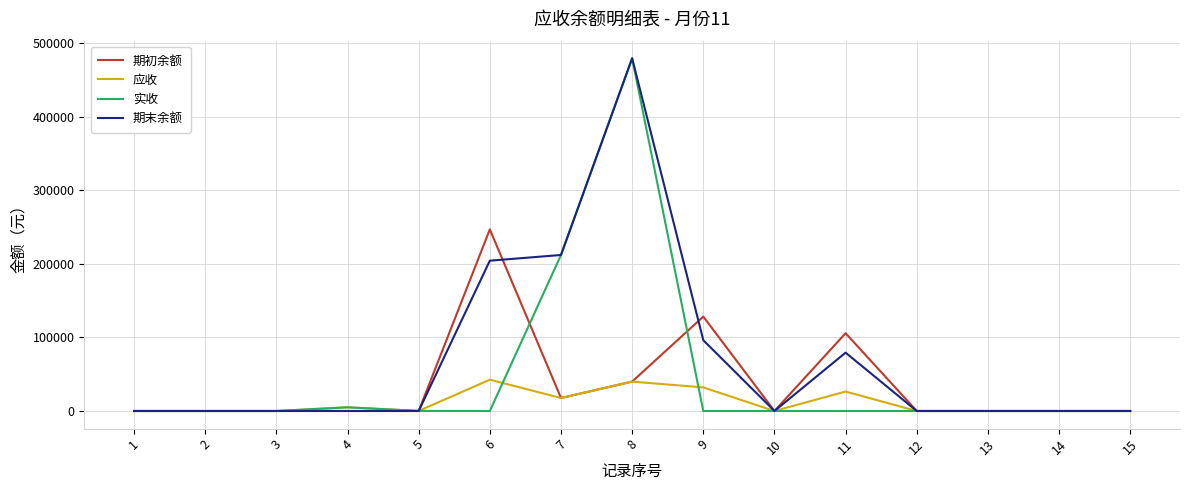

How many lines are shown in the chart?

4